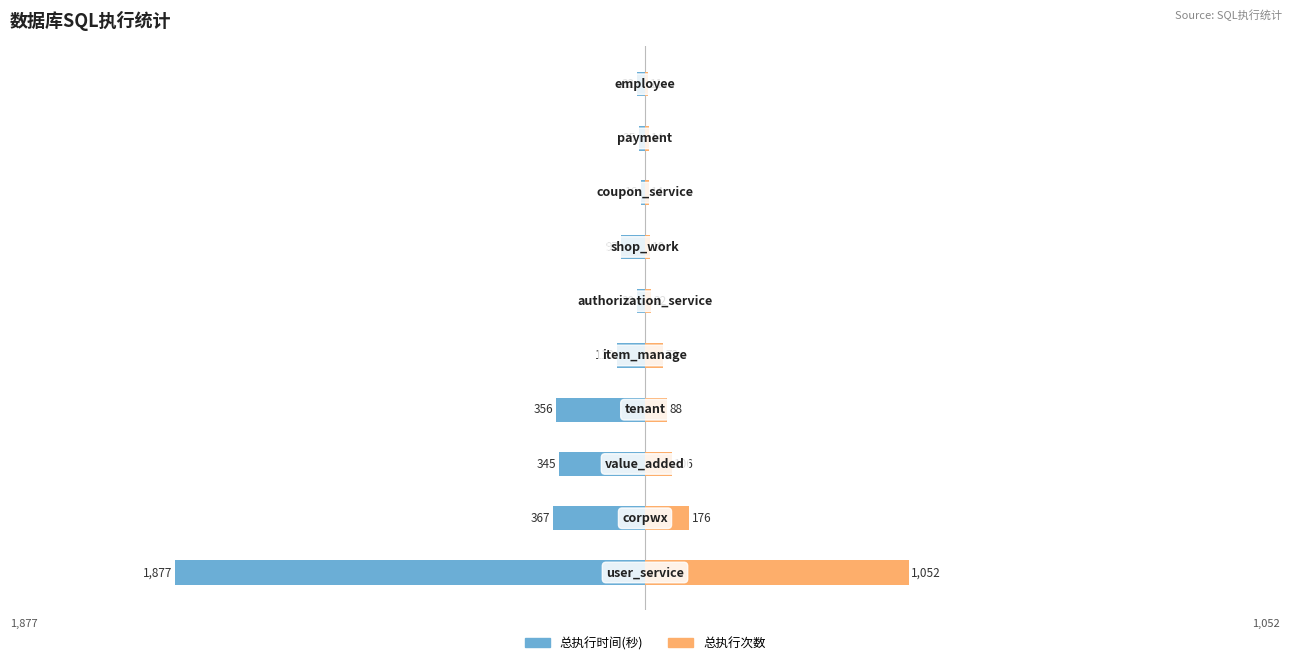

What is the difference between the highest and lowest values at 4?

182